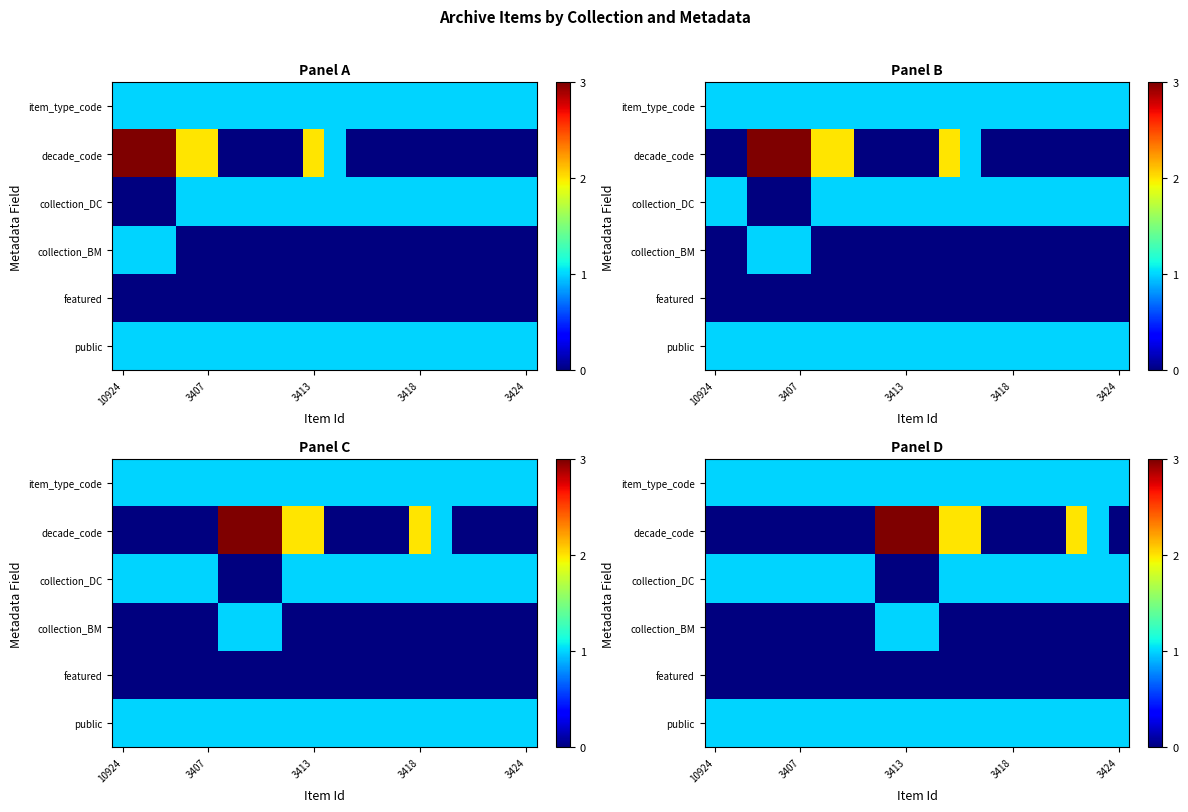

What is the spread (max minus min) of values at 5?

1